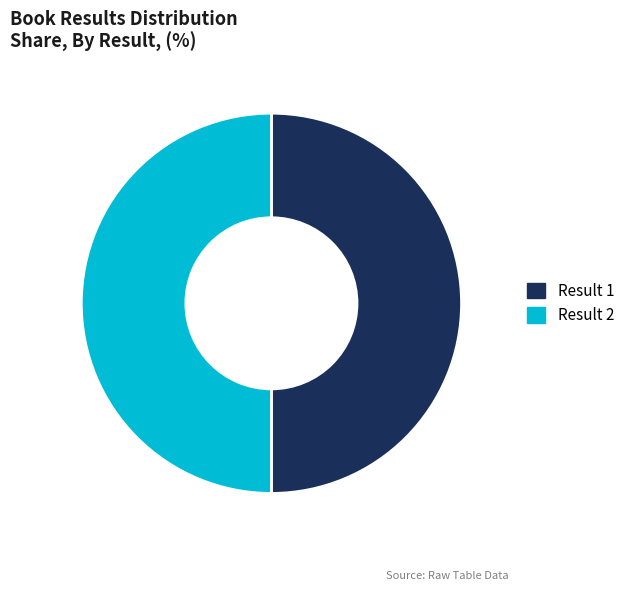

How many slices are in this pie chart?

2